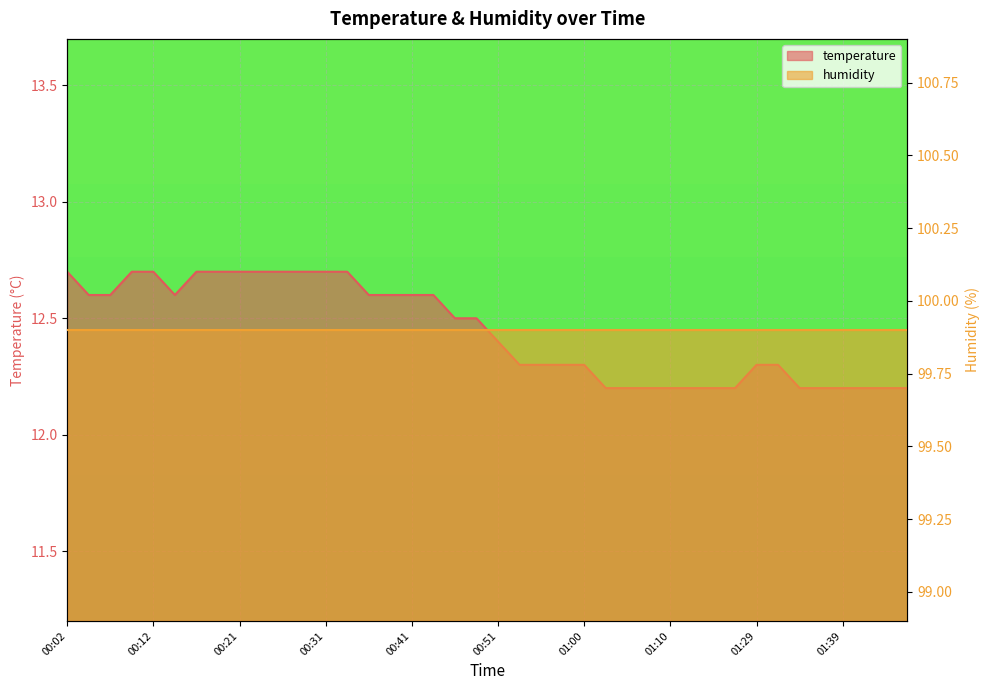

What position from the left is 01:39?

37